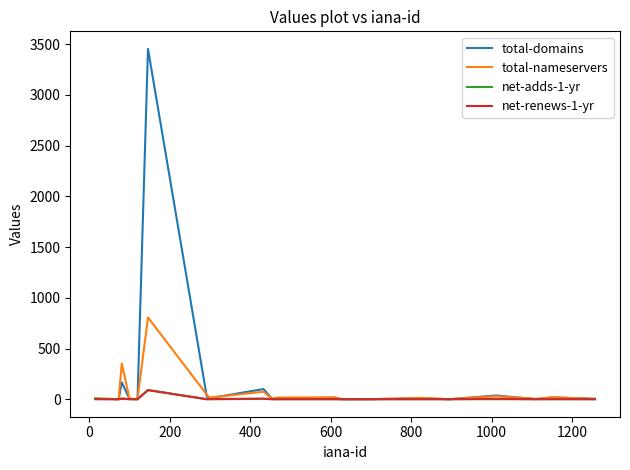

What is the greatest value displayed?

3455